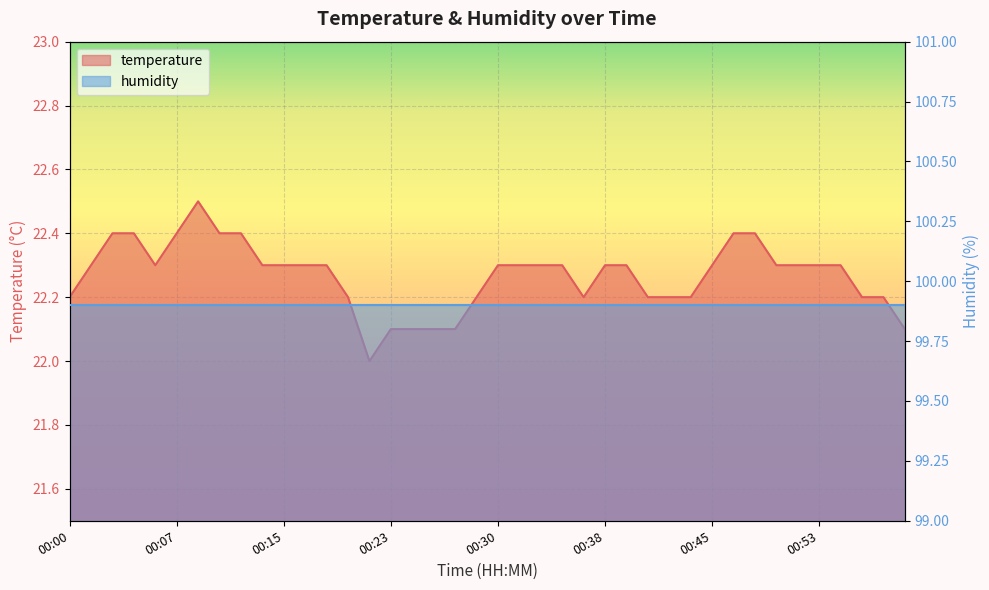

What is the sum of the values at 00:09 and 00:41?

44.7